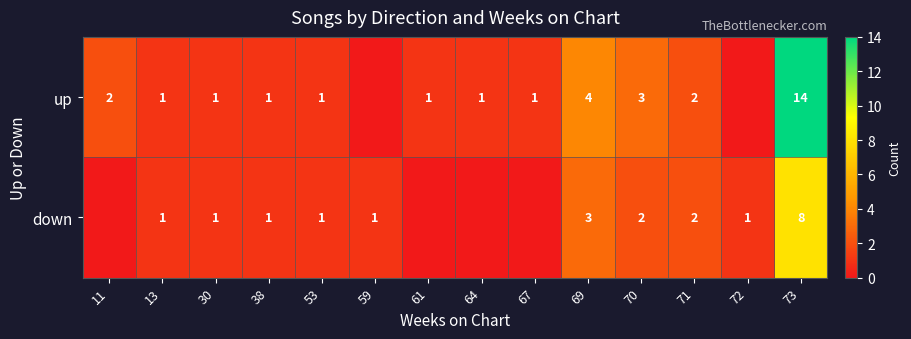

The down series shows 2 at 30. True or false?

False